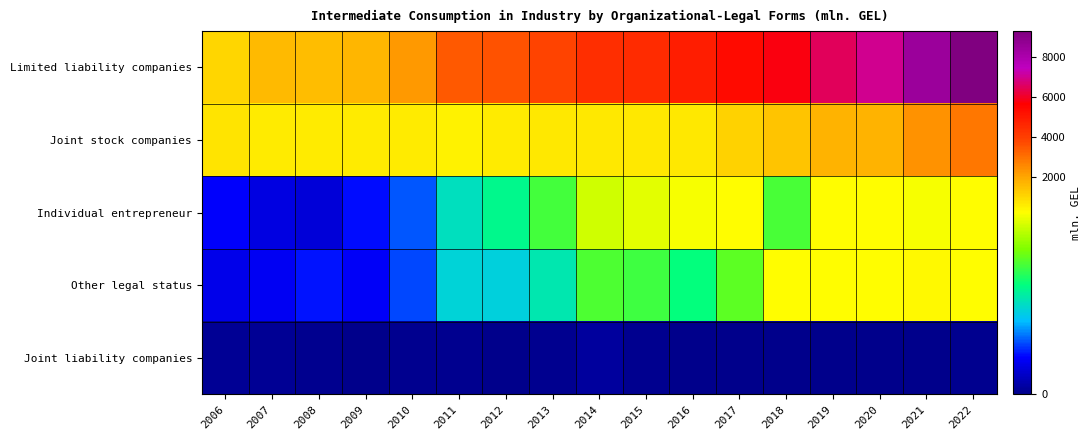

What is the total value across all series at 2020?

9160.8